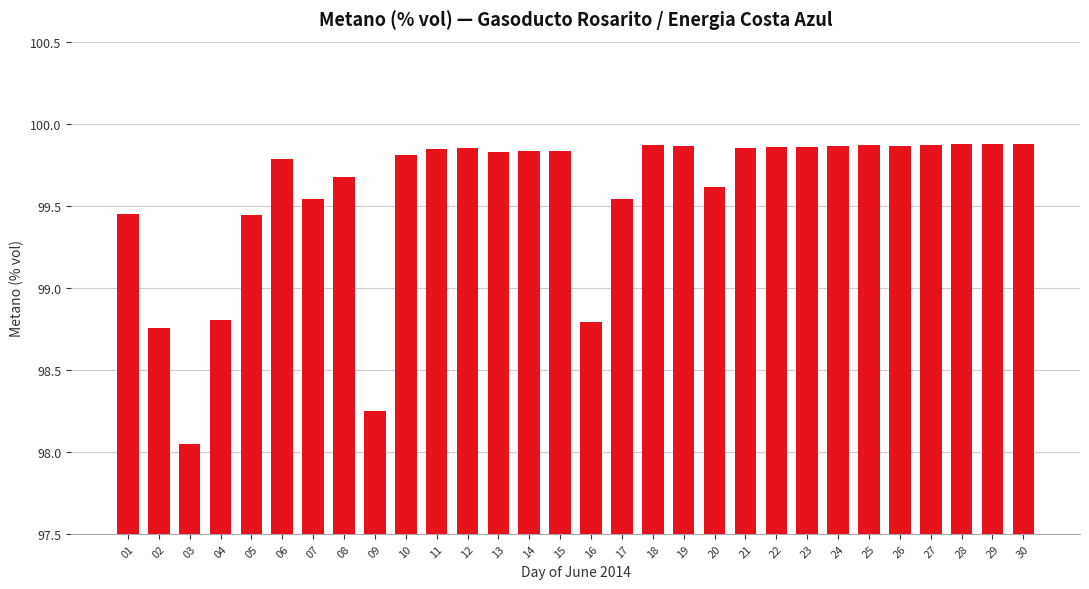

What is the difference between the maximum and minimum values?

1.8